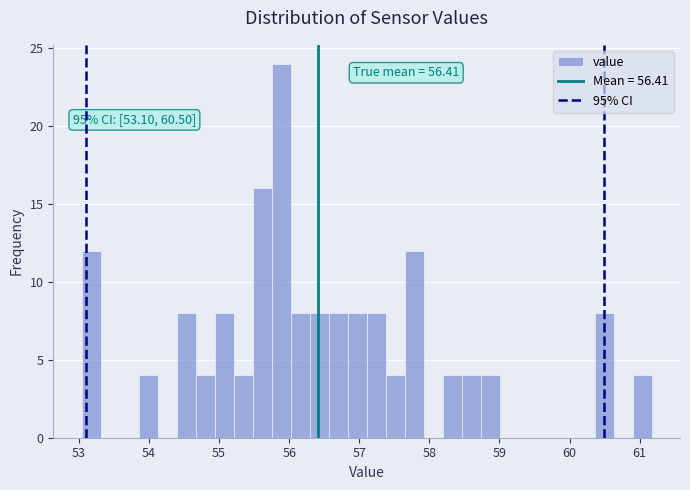

Read against the x-axis, roughly where is the centre of the tallest bar?

55.9